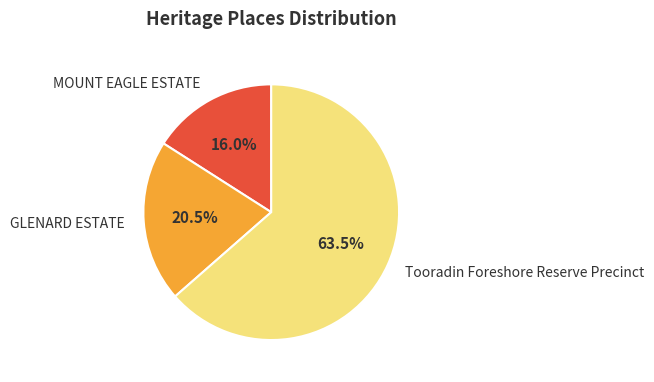

Is it true that MOUNT EAGLE ESTATE is 16% of the pie?

True